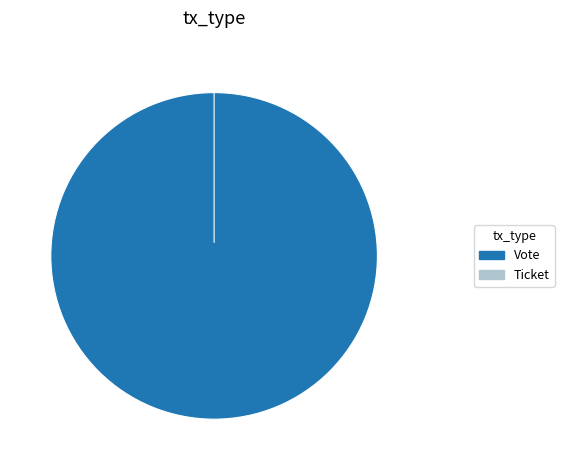

The Ticket slice represents 0% of the pie. True or false?

True